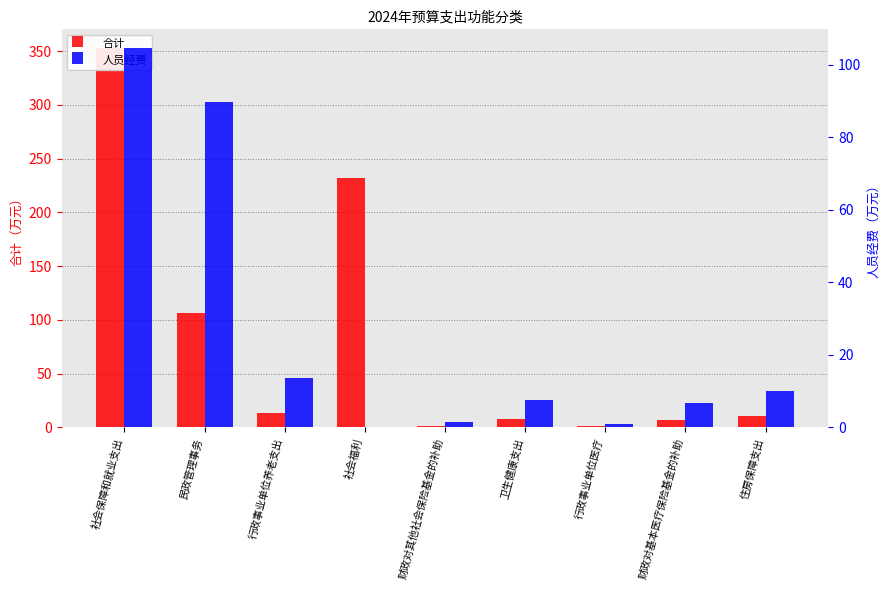

How many values in the 人员经费 series are below 7?

4